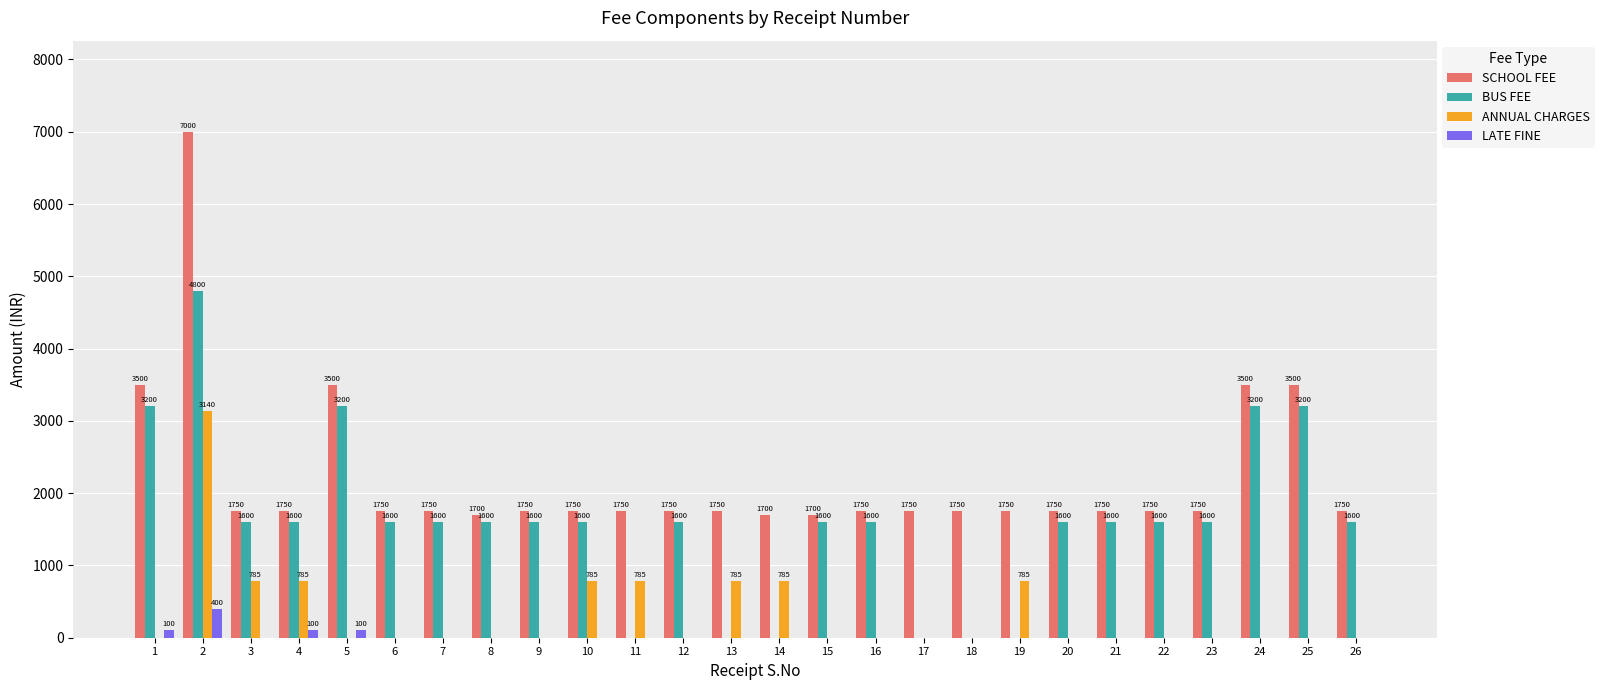

Between 15 and 19, which series saw the biggest shift?

BUS FEE